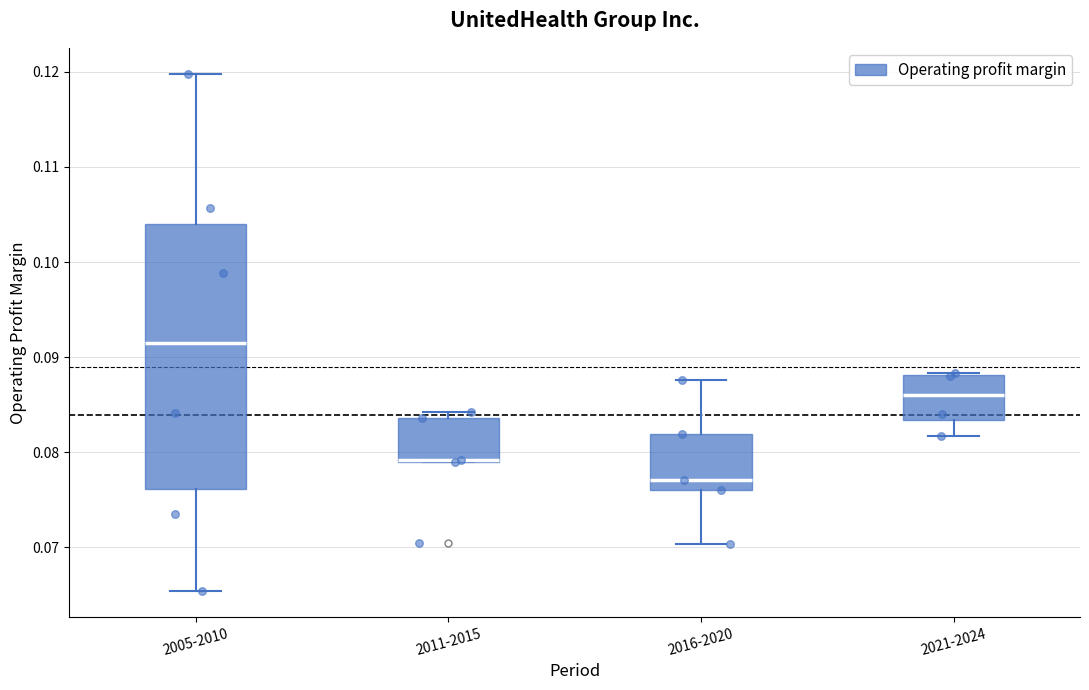

Reading left to right, read every box against the y-axis: the position of its median line, the range the box covers, and the ends of its whiskers. The values are not printed on the chart, so give them approximately, as read against the axis.

2005-2010: median 0.091, box 0.076 to 0.104, whiskers 0.065 to 0.120
2011-2015: median 0.079 (drawn on the box's lower edge), box 0.079 to 0.084, whiskers 0.079 to 0.084 (just above the box's upper edge)
2016-2020: median 0.077, box 0.076 to 0.082, whiskers 0.070 to 0.088
2021-2024: median 0.086, box 0.083 to 0.088, whiskers 0.082 to 0.088